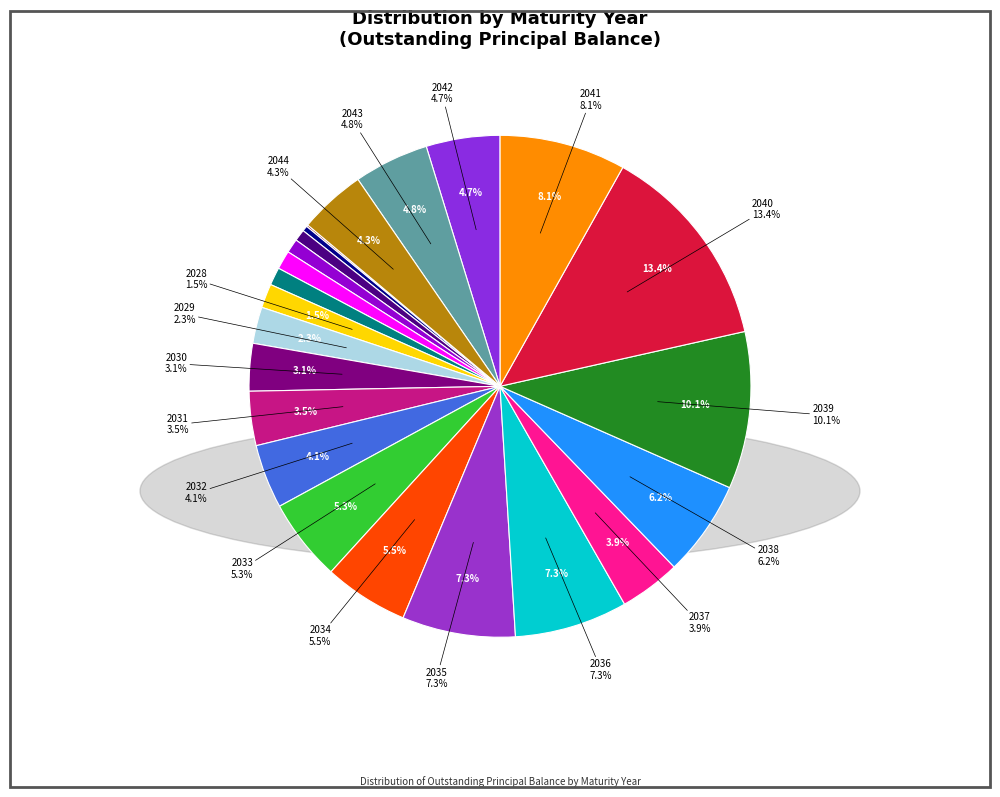

The 2028 slice represents 16% of the pie. True or false?

False